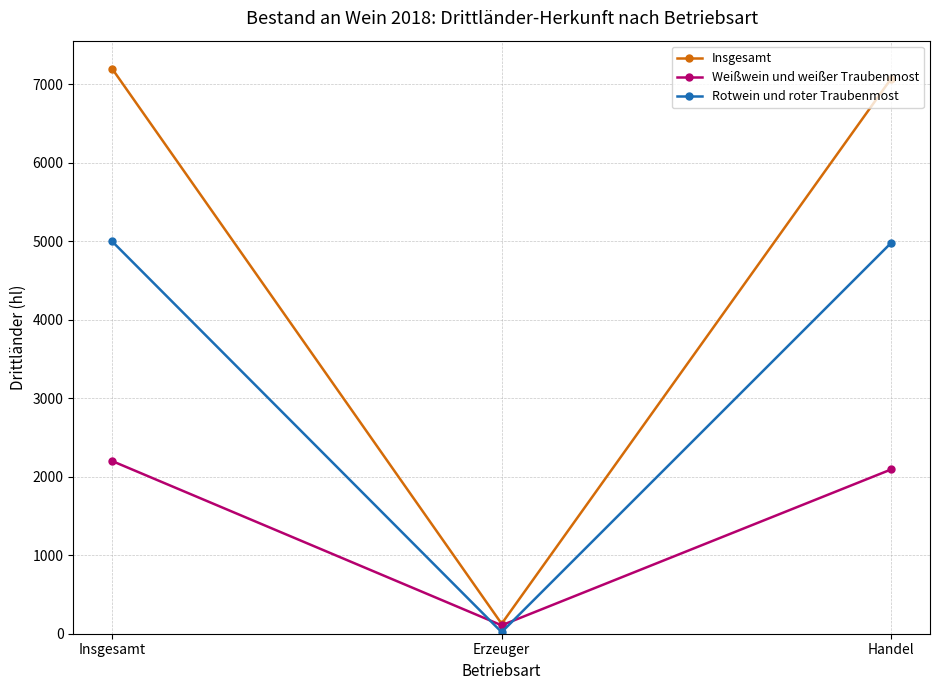

Is the value of Rotwein und roter Traubenmost at Handel greater than the value of Insgesamt at Insgesamt?

No